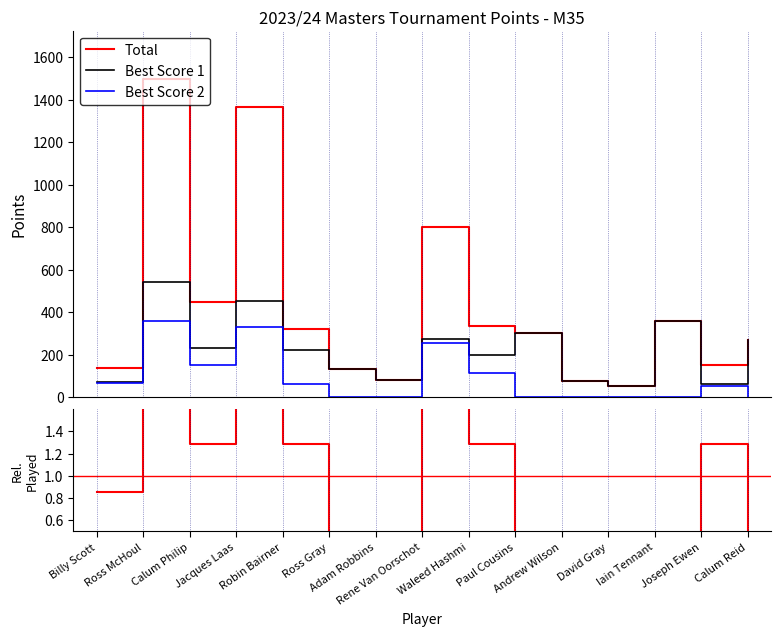

What is the spread (max minus min) of values at Paul Cousins?

300.0